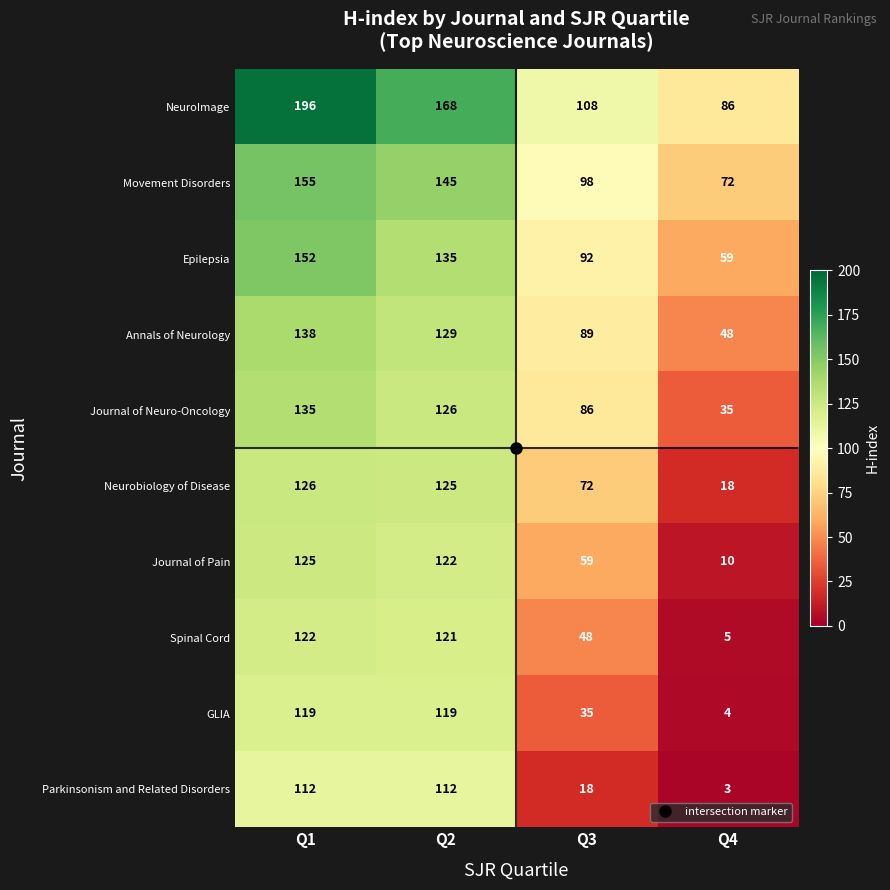

Which label corresponds to the smallest value in the chart?

Q4